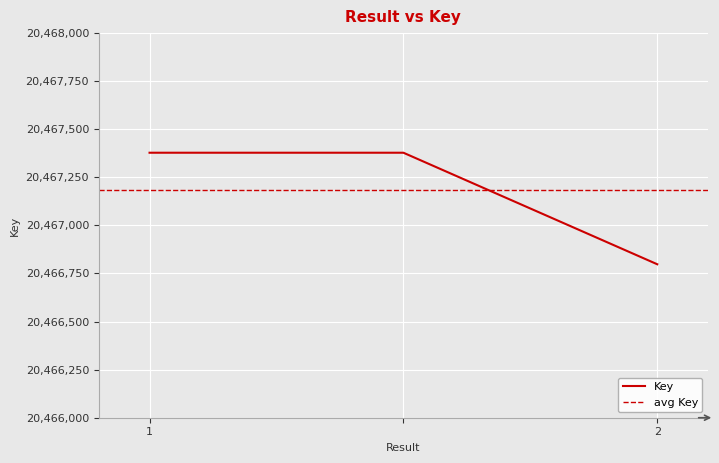

List the labels in order of value, smallest first.

2, 1, 